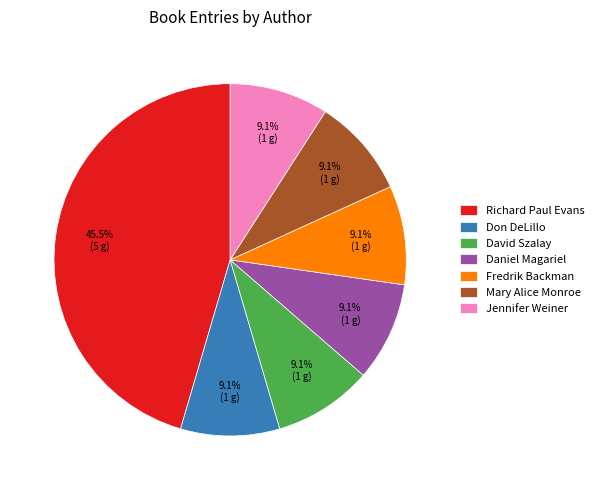

Is there any slice that represents more than half of the pie?

No